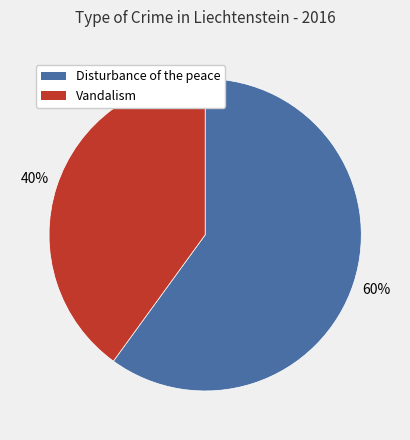

Which slice is the largest?

Disturbance of the peace